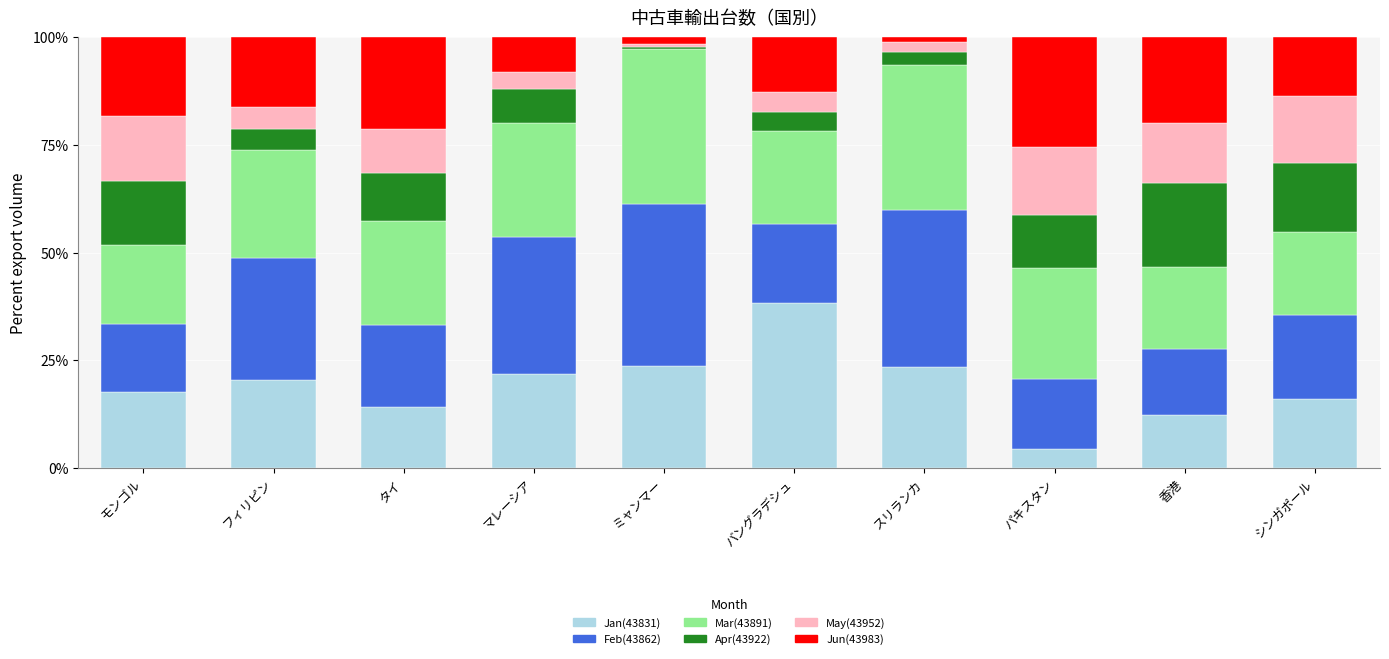

What is the total value across all series at モンゴル?

100.0